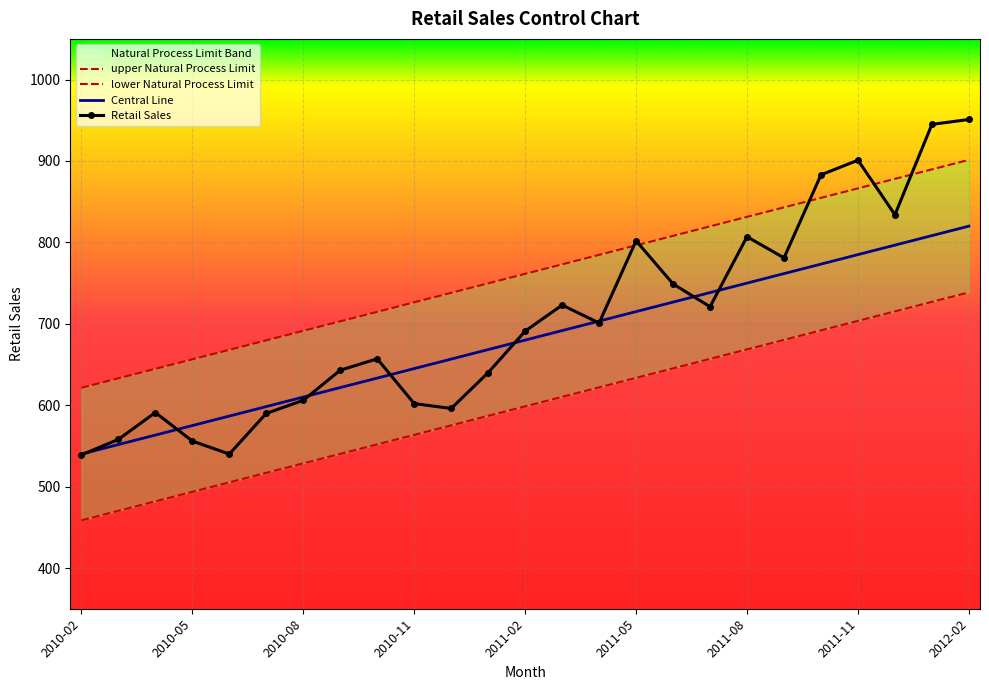

What is the highest value of the Central Line series?

820.0